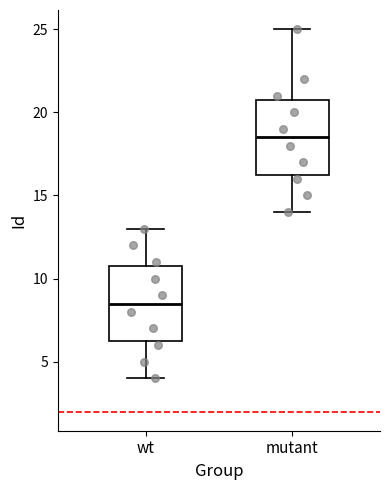

Reading left to right, read every box against the y-axis: the position of its median line, the range the box covers, and the ends of its whiskers. The values are not printed on the chart, so give them approximately, as read against the axis.

wt: median 8.5, box 6.5 to 11.0, whiskers 4.0 to 13.0
mutant: median 18.5, box 16.5 to 21.0, whiskers 14.0 to 25.0